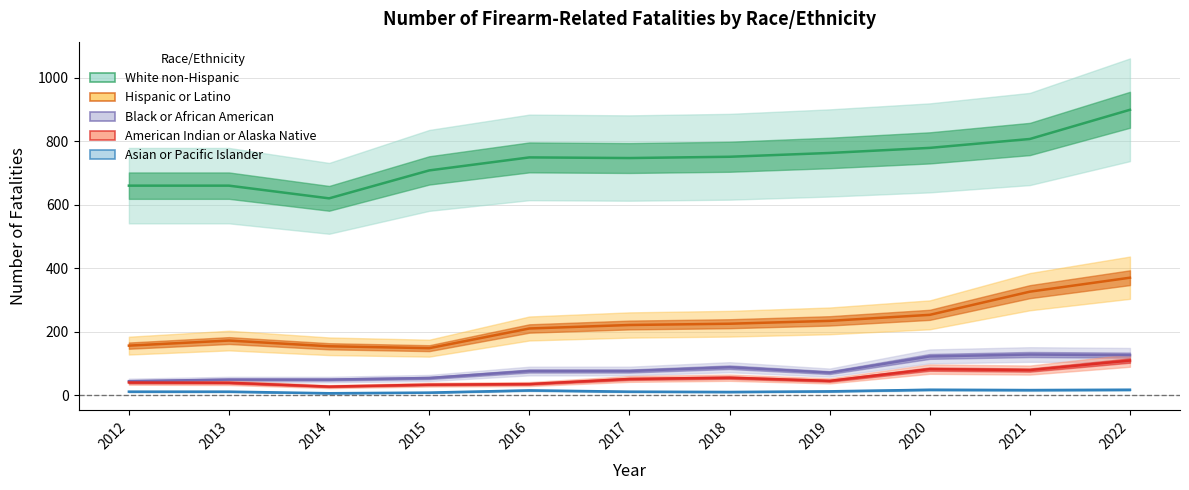

Where is Hispanic or Latino nearest to the value 259?

2020